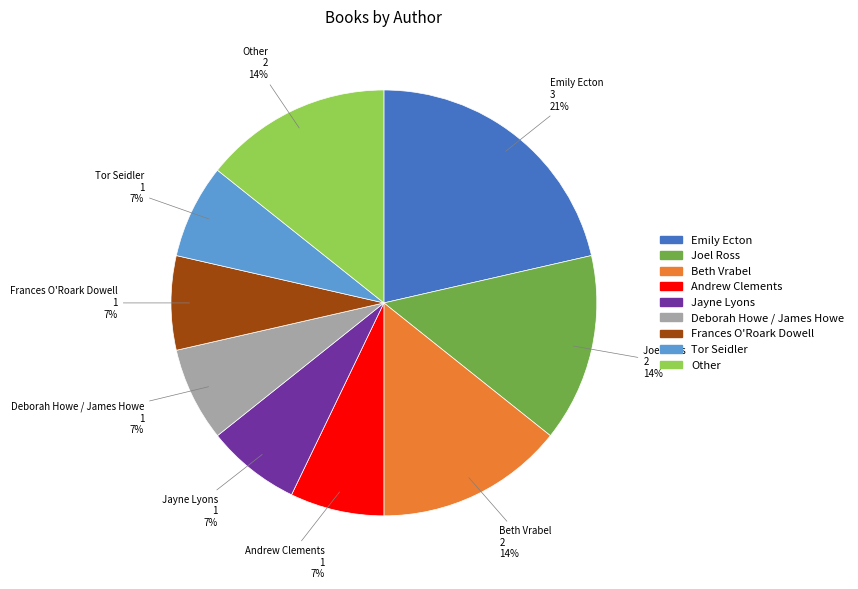

Is it true that Joel Ross is 24% of the pie?

False